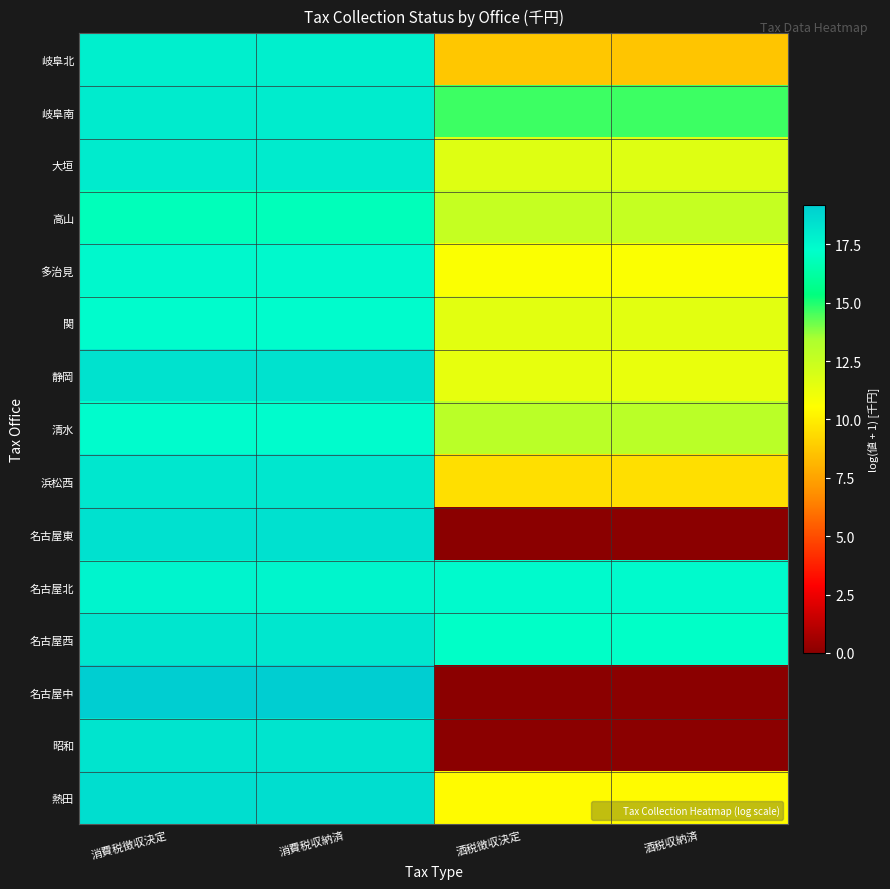

What is the greatest value displayed?

19.2